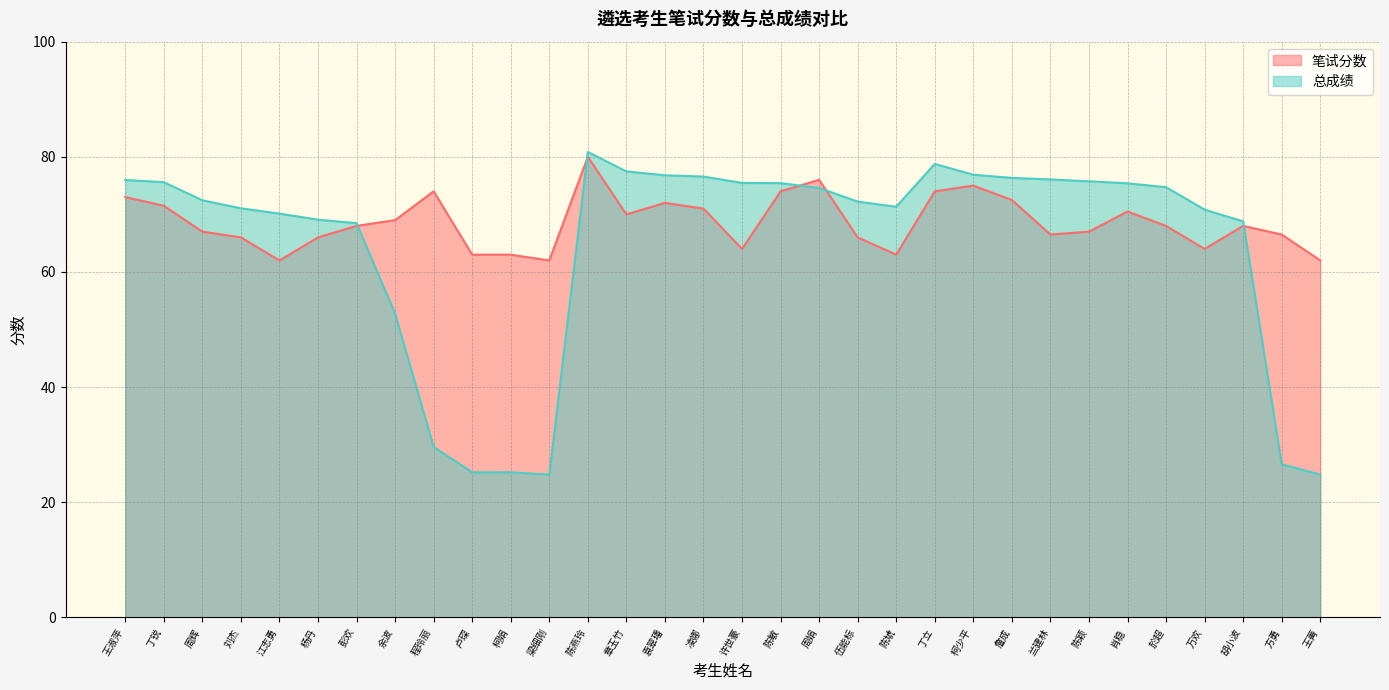

At 丁锐, list the series in order from smallest to largest.

笔试分数, 总成绩